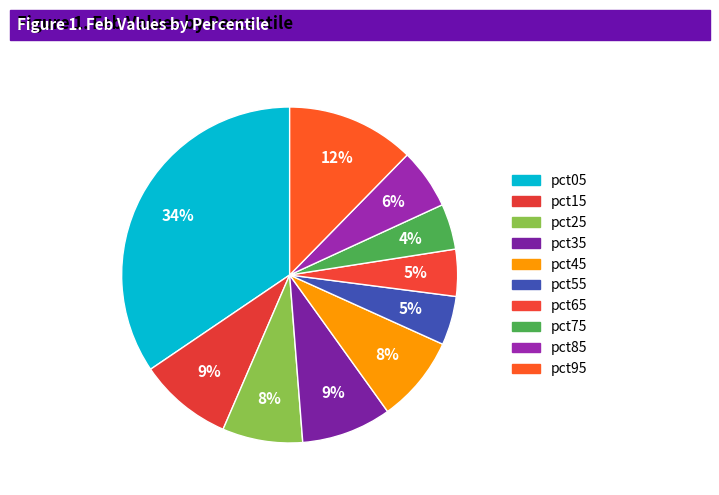

How many slices are in this pie chart?

10